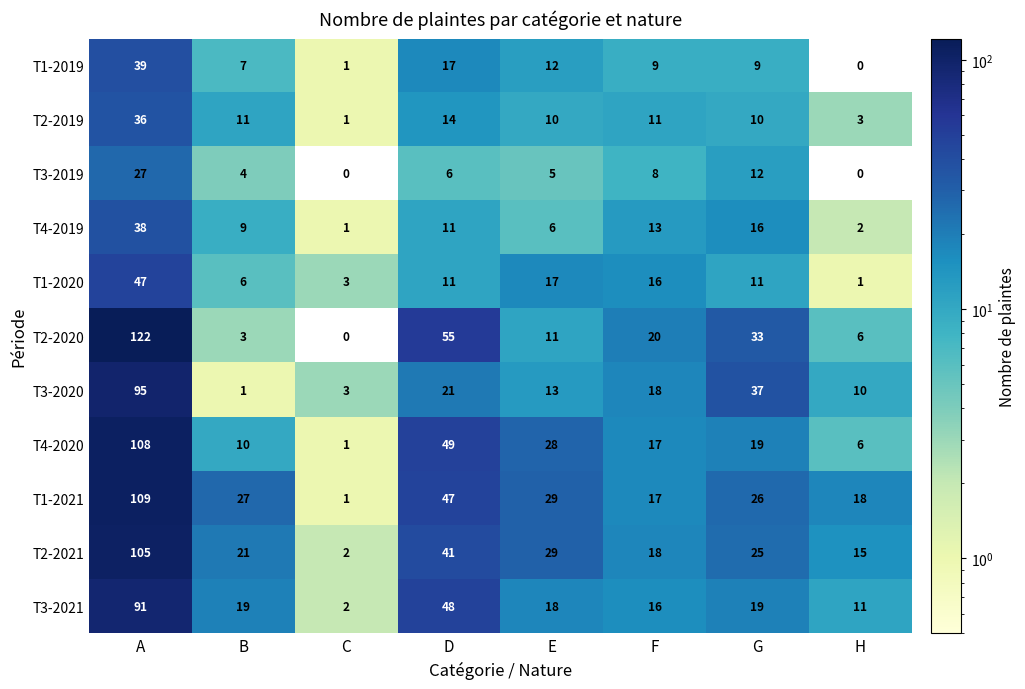

Is it true that T4-2020 equals 6 at H?

True